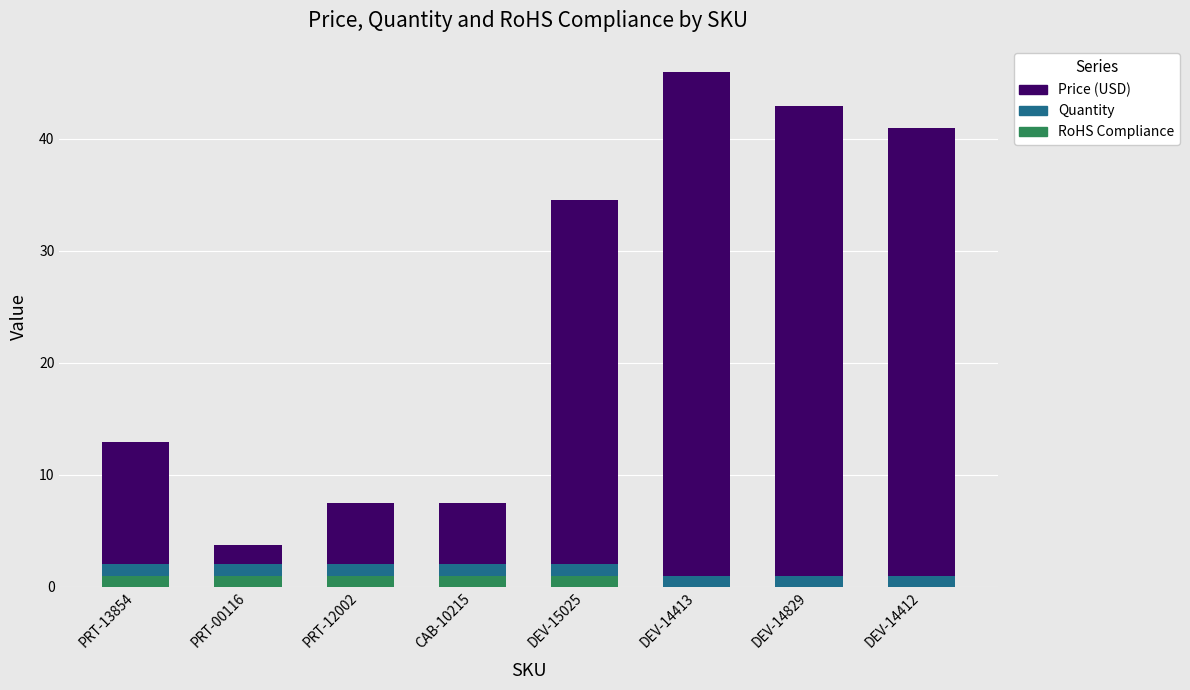

True or false: RoHS Compliance has a value of 1.0 at CAB-10215.

True